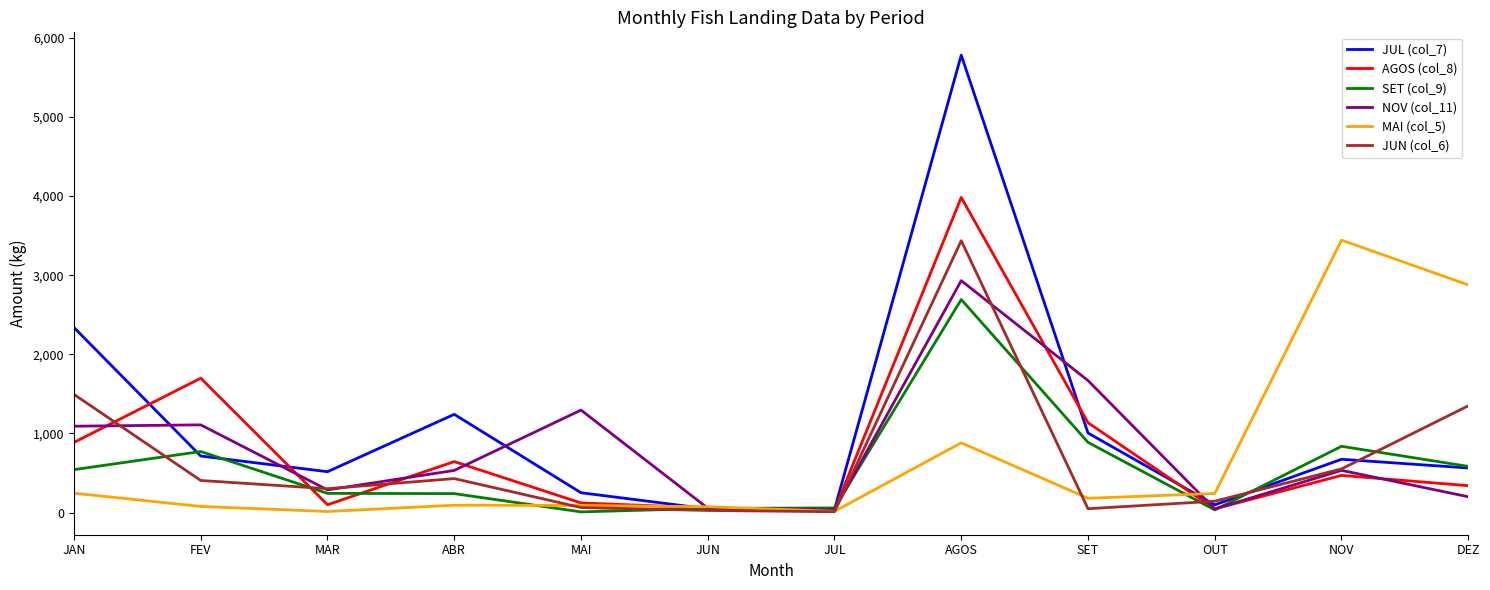

In JUL (col_7), how many points are higher than both neighbors (excluding endpoints)?

3